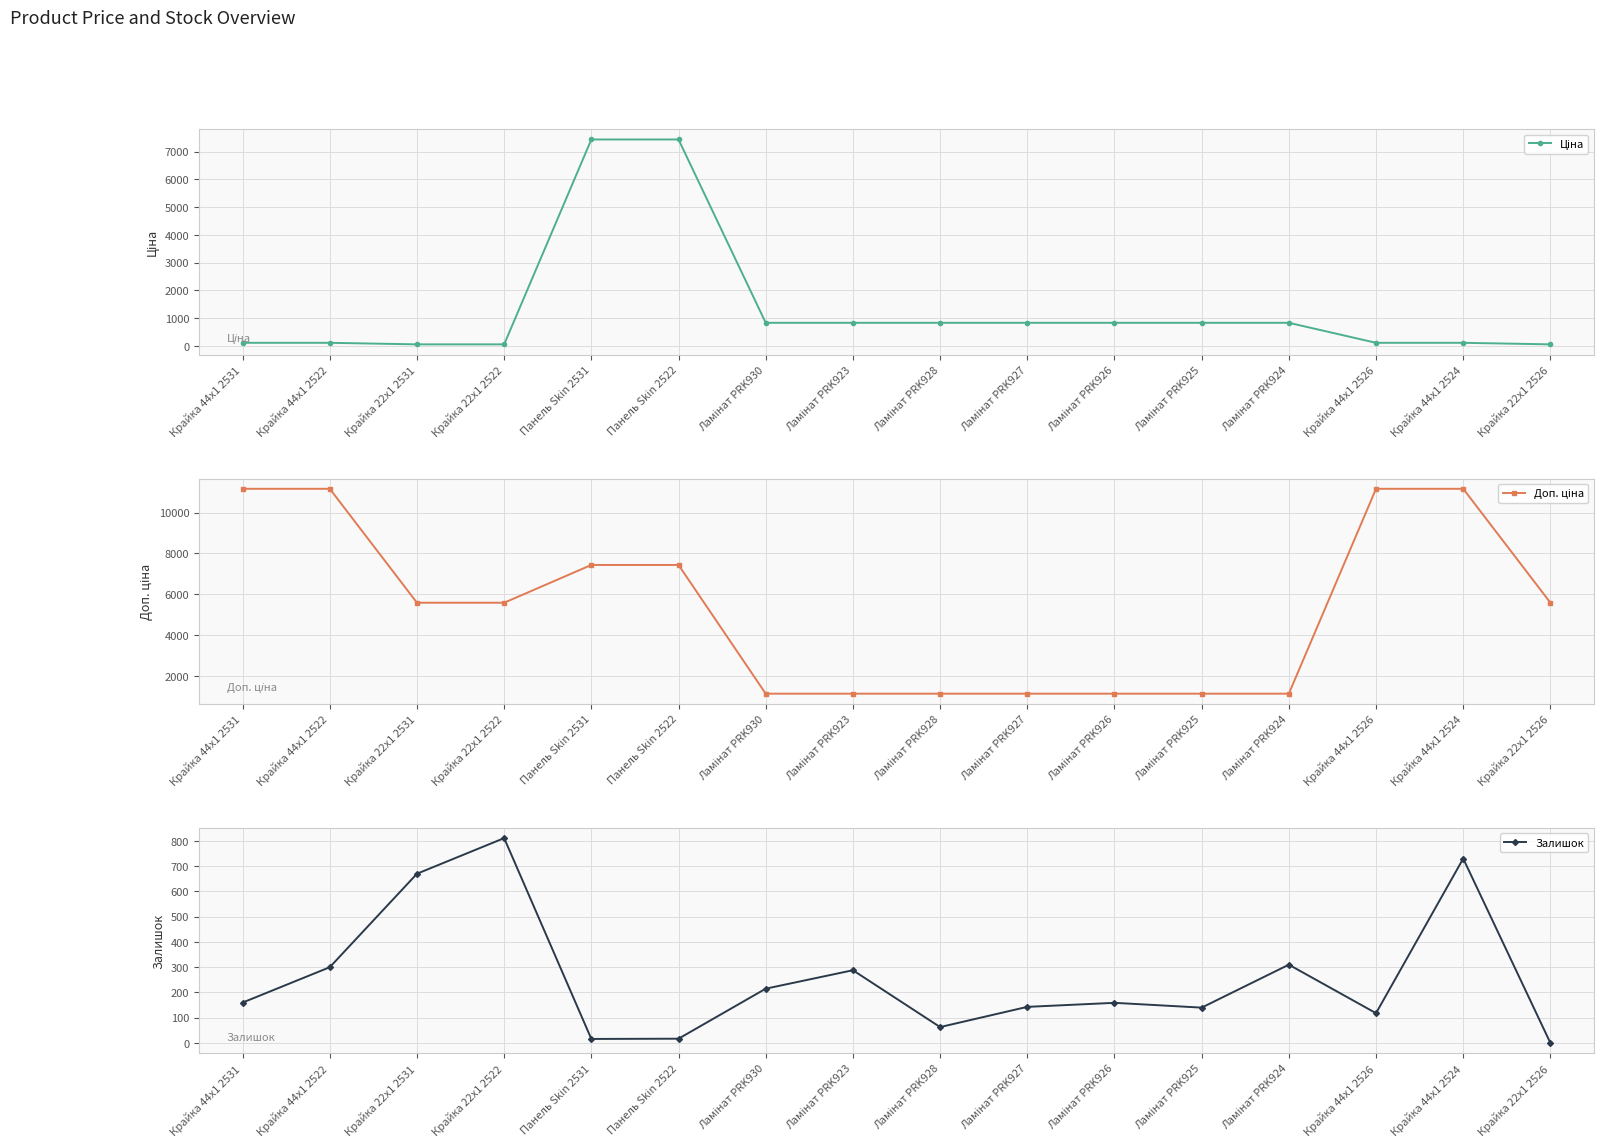

Between which two adjacent categories do Залишок and Ціна first intersect?

Крайка 22x1 2522 and Панель Skin 2531